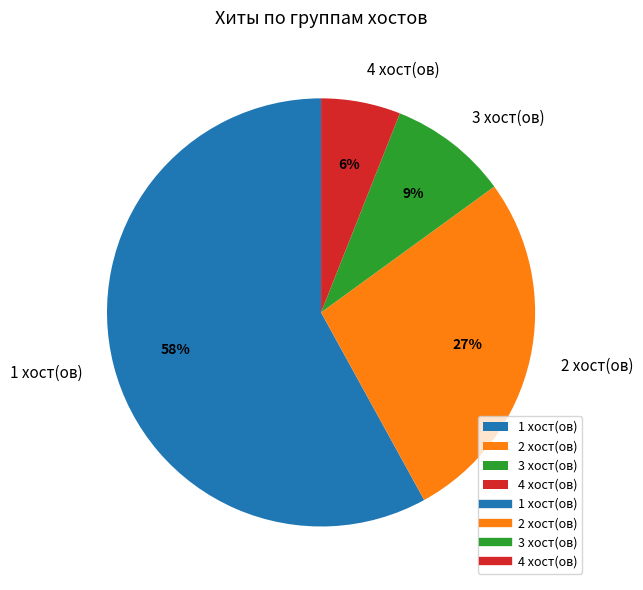

How many slices are in this pie chart?

4